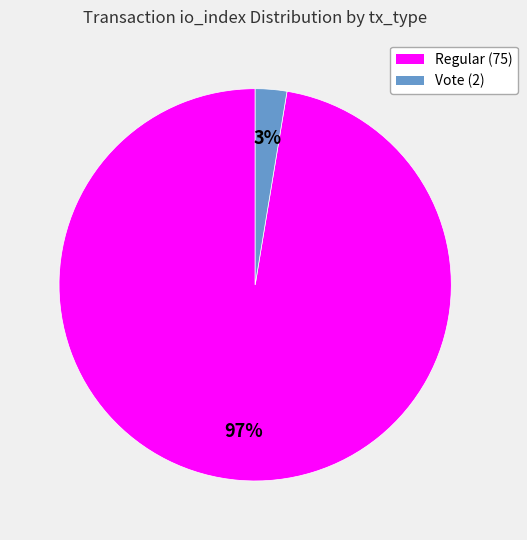

Does Regular (75) represent more than half of the total?

Yes